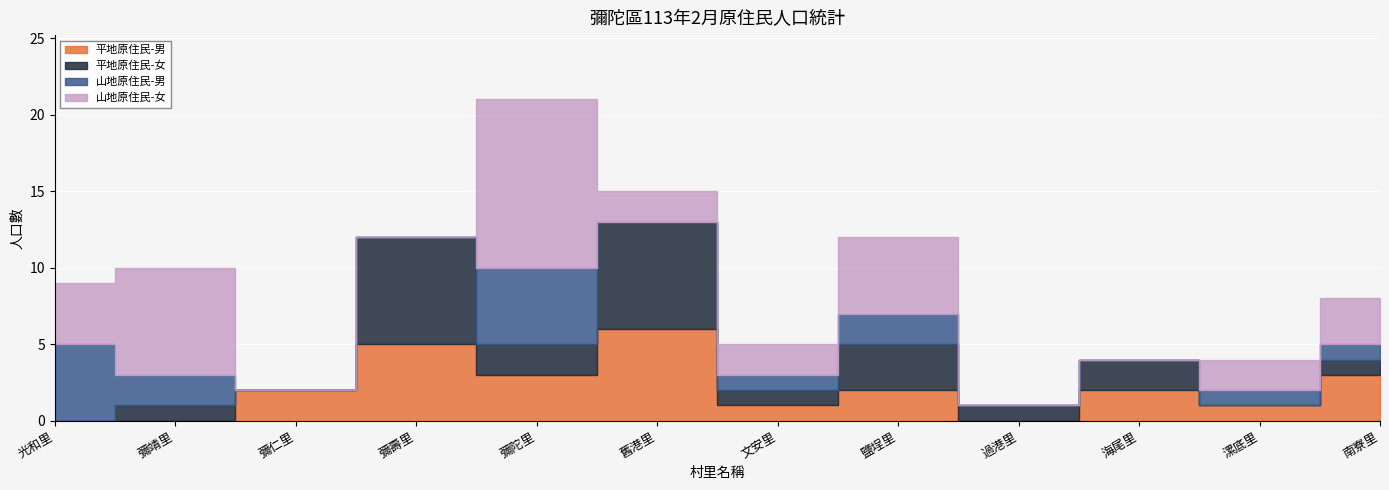

What position from the right is 南寮里?

1